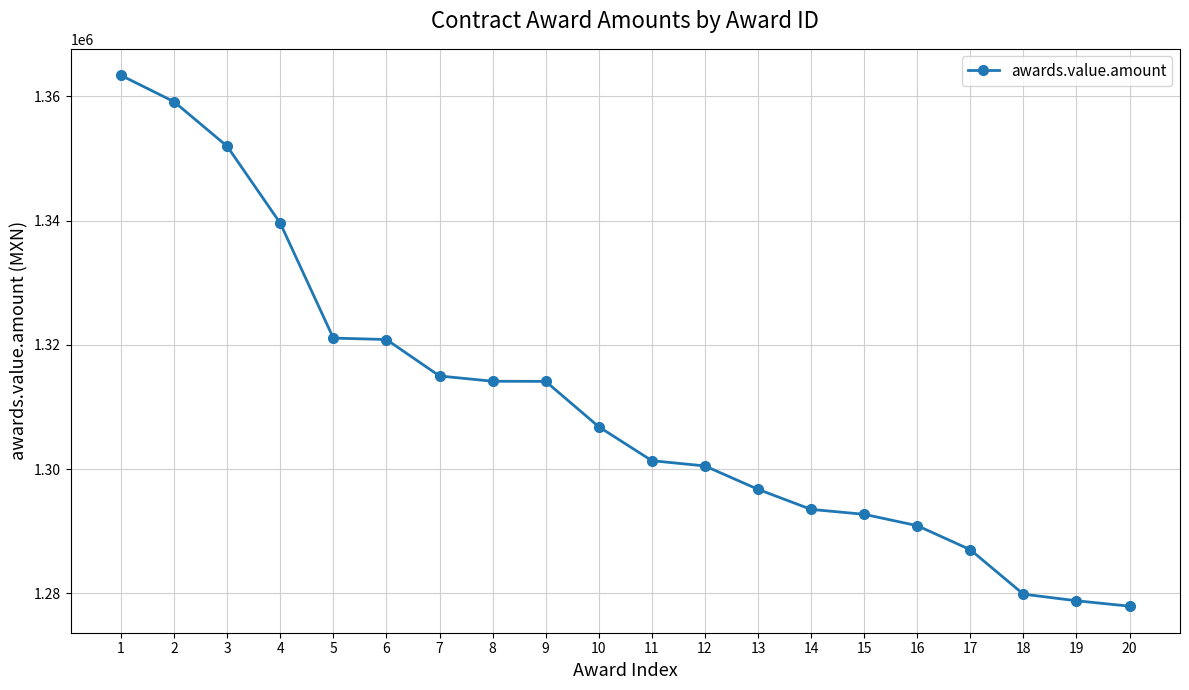

What is the ratio of the value at 8 to the value at 16?

1.0